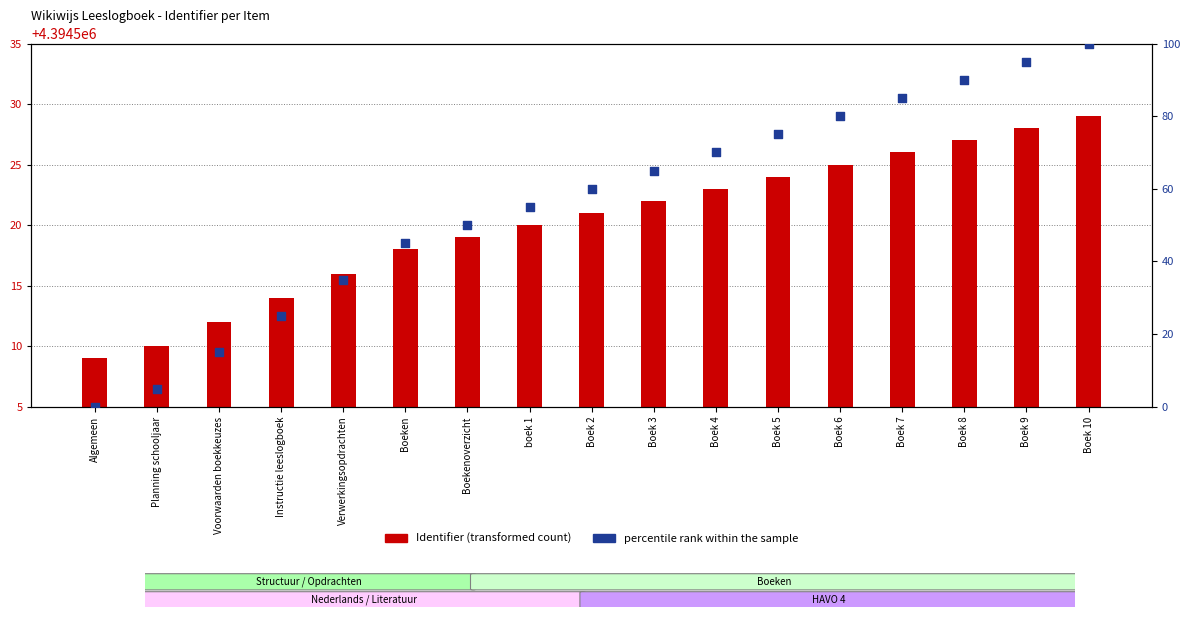

Is the value of percentile rank within the sample at Boek 2 greater than the value of Identifier at Boeken?

Yes